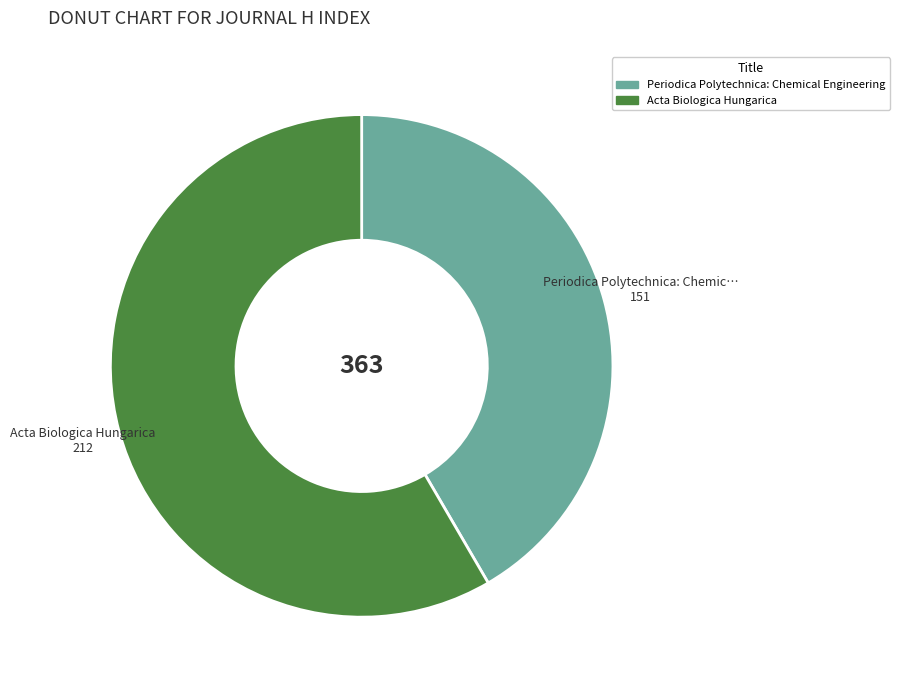

Is the sum of Periodica Polytechnica: Chemical Engineering and Acta Biologica Hungarica greater than half?

Yes